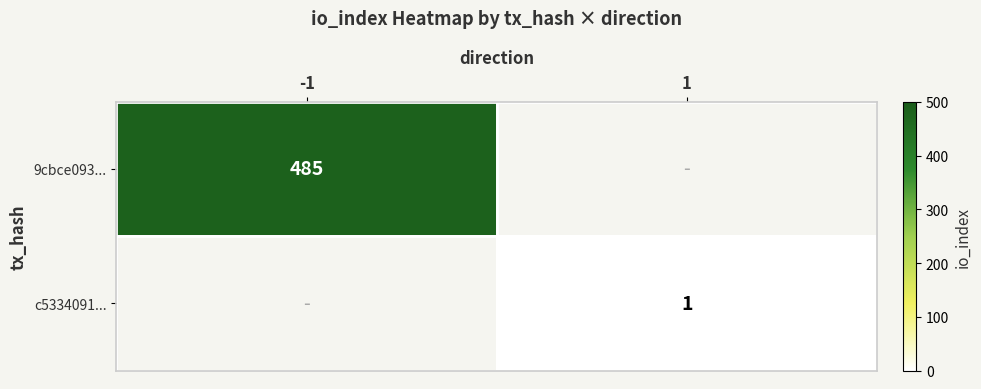

True or false: 9cbce093... has a value of 485 at -1.

True